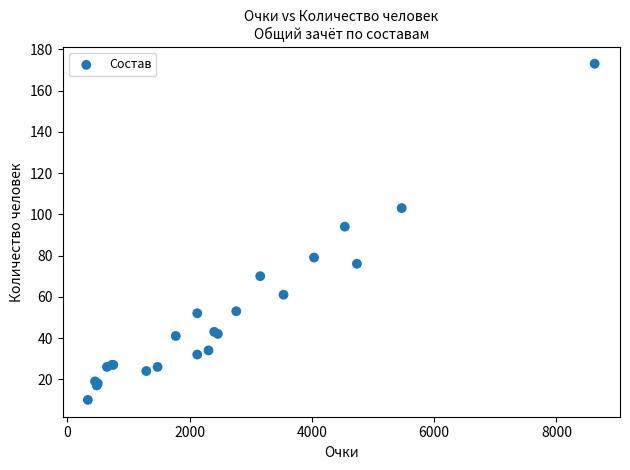

What Y value in the scatter plot is closest to 91?

94